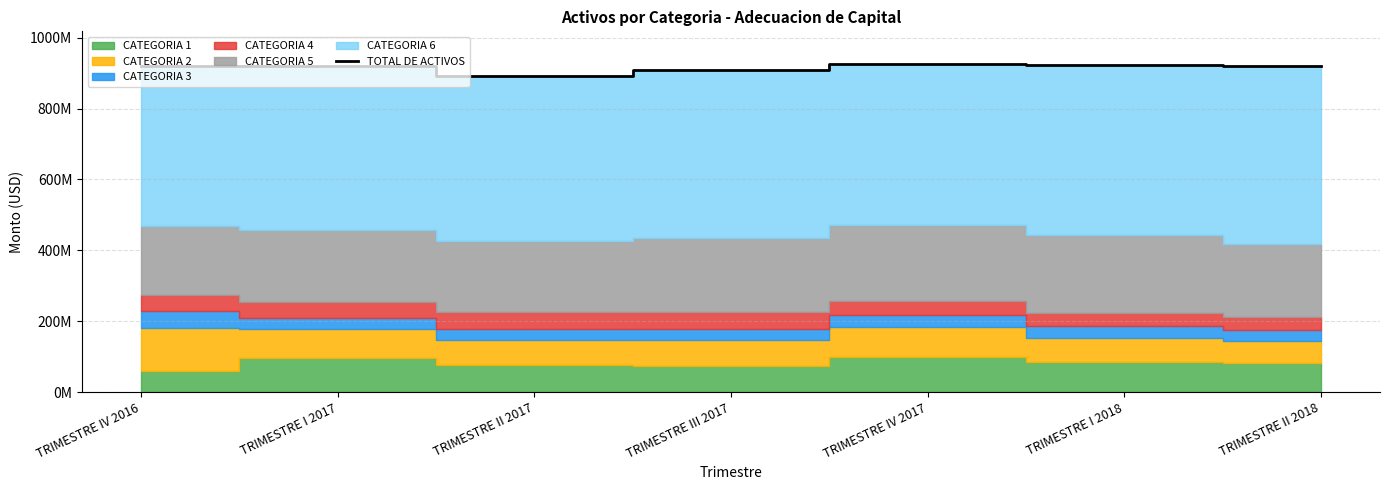

Rank the categories by value from highest to lowest.

TRIMESTRE IV 2017, TRIMESTRE I 2018, TRIMESTRE I 2017, TRIMESTRE IV 2016, TRIMESTRE II 2018, TRIMESTRE III 2017, TRIMESTRE II 2017